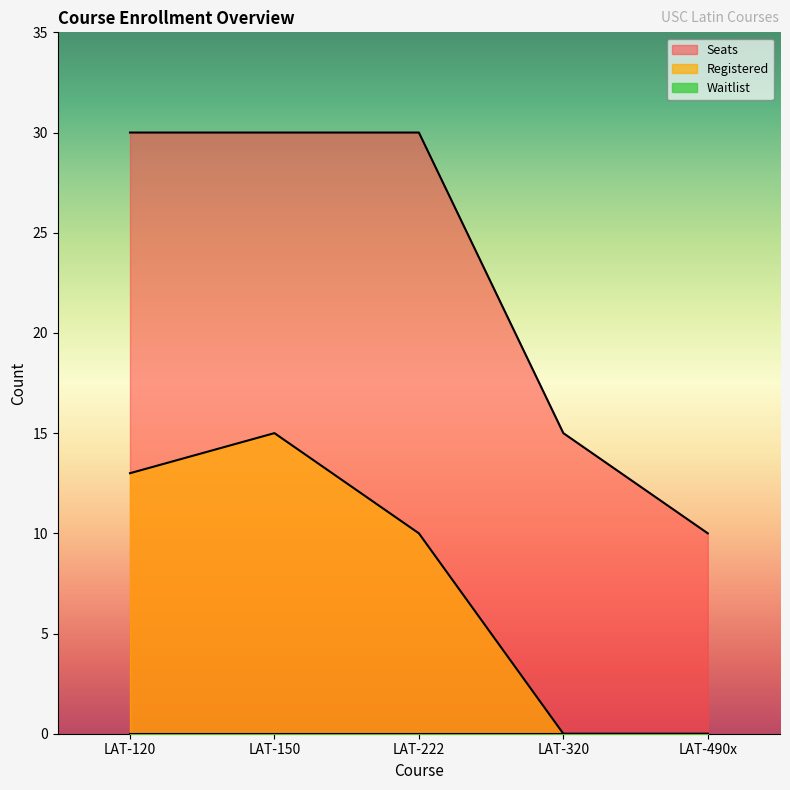

What is the difference between the second highest and minimum values in the Seats series?

20